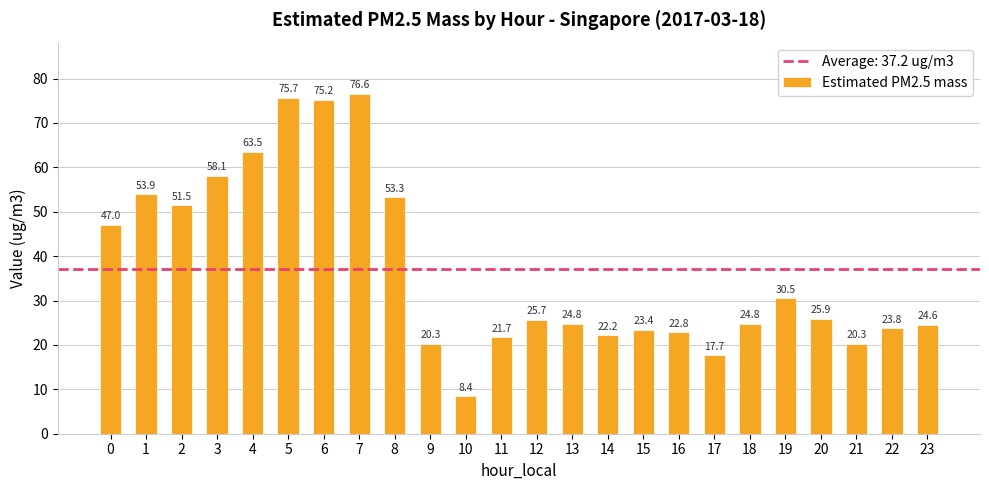

What is the change in value from 1 to 21?

-33.6